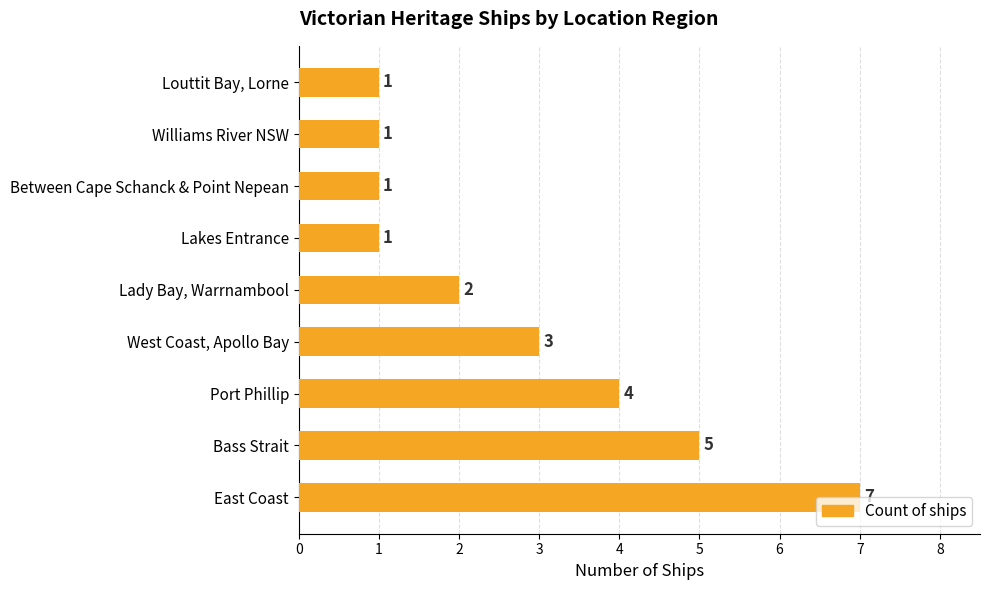

The chart shows a value of 2 at East Coast. True or false?

False